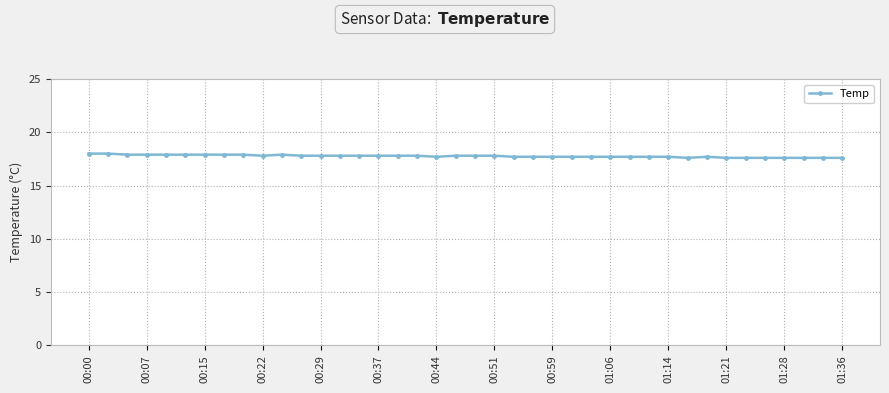

What is the average value?

17.8